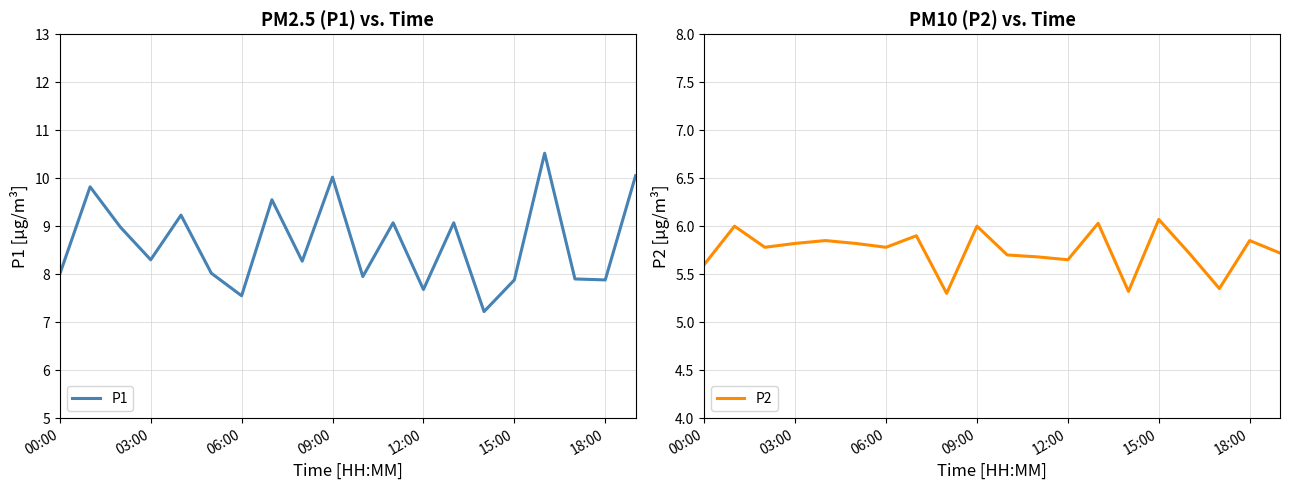

The P2 series shows 5.8 at 06:00. True or false?

True